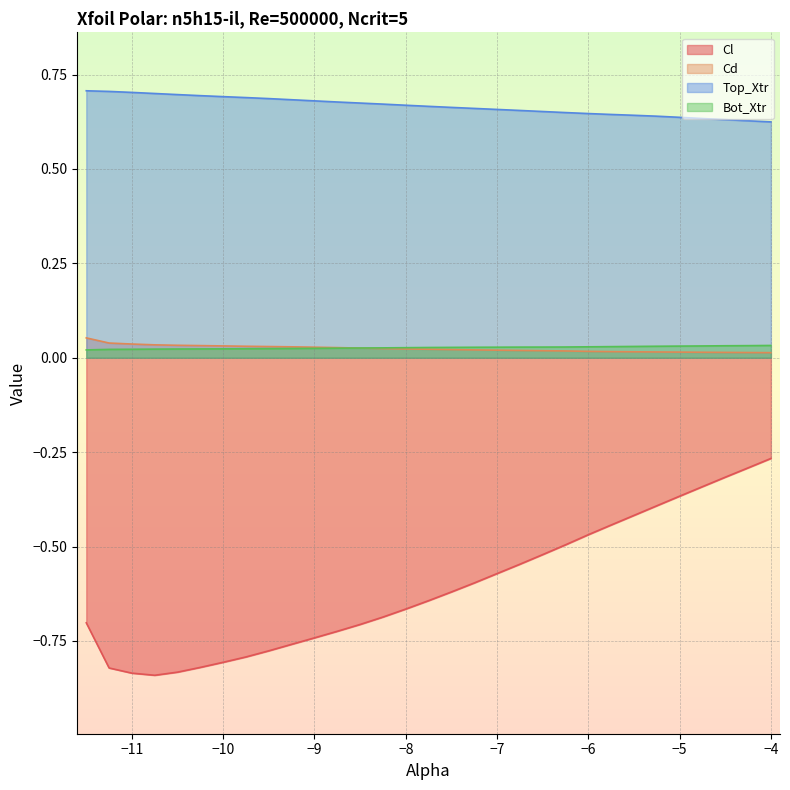

Which category has the highest value in the Cl series?

−4